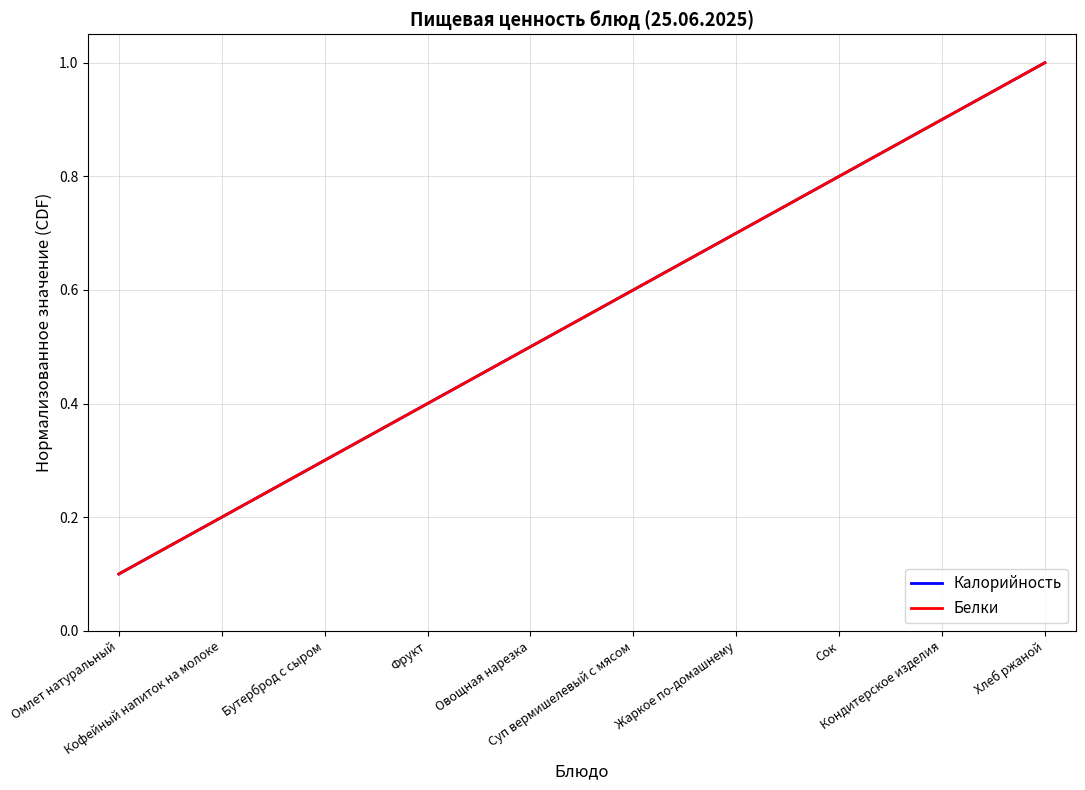

Reading left to right, extract all data points from this chart.

Калорийность: Омлет натуральный=0.1	Кофейный напиток на молоке=0.2	Бутерброд с сыром=0.3	Фрукт=0.4	Овощная нарезка=0.5	Суп вермишелевый с мясом=0.6	Жаркое по-домашнему=0.7	Сок=0.8	Кондитерское изделия=0.9	Хлеб ржаной=1.0
Белки: Омлет натуральный=0.1	Кофейный напиток на молоке=0.2	Бутерброд с сыром=0.3	Фрукт=0.4	Овощная нарезка=0.5	Суп вермишелевый с мясом=0.6	Жаркое по-домашнему=0.7	Сок=0.8	Кондитерское изделия=0.9	Хлеб ржаной=1.0